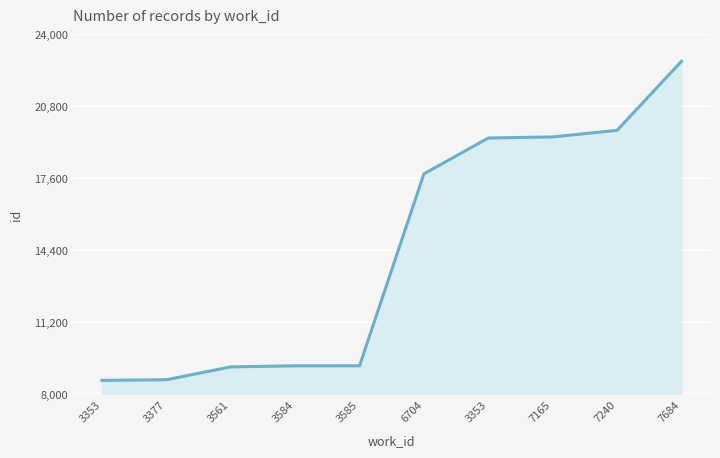

What is the difference between the second highest and second lowest values?

11084